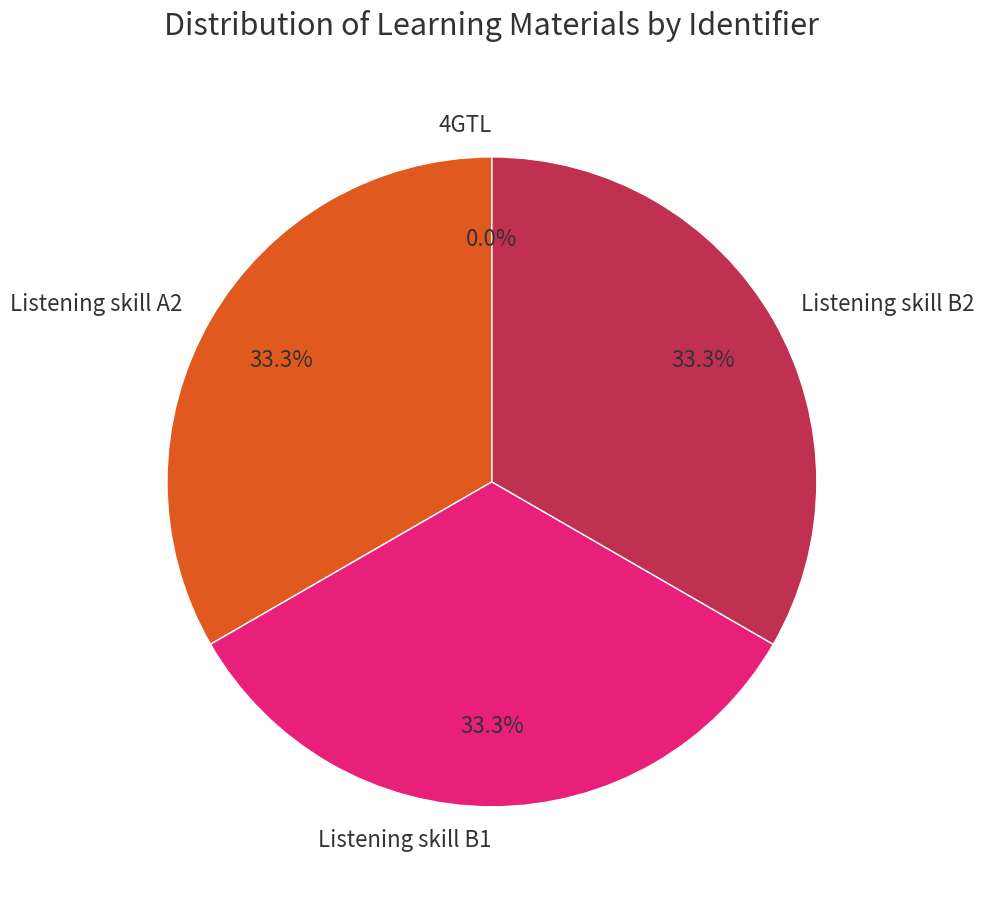

What is the ratio of the value at Listening skill B2 to the value at Listening skill A2?

1.0